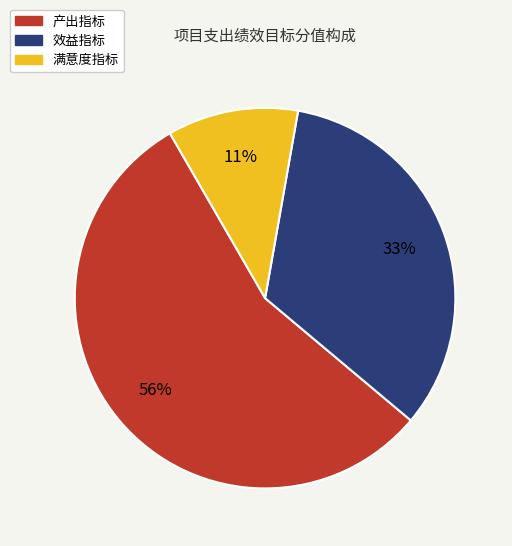

The 产出指标 slice represents 56% of the pie. True or false?

True